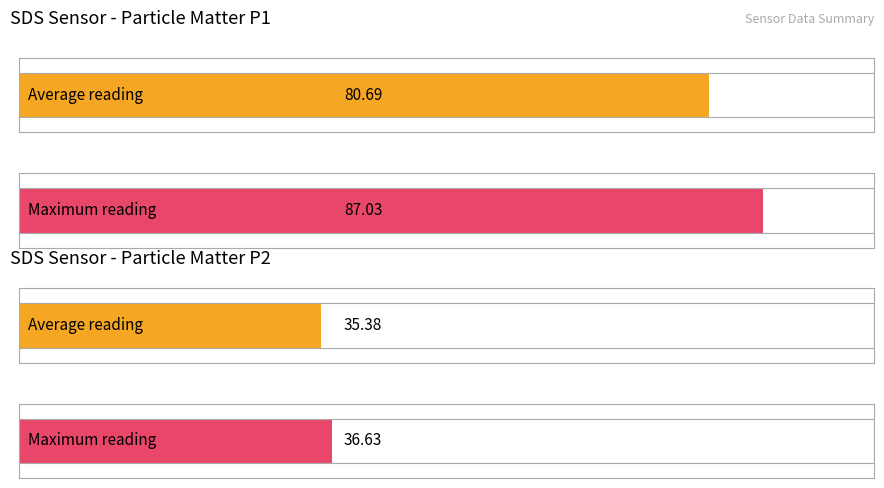

What is the total value across all series at 00:11?

123.7